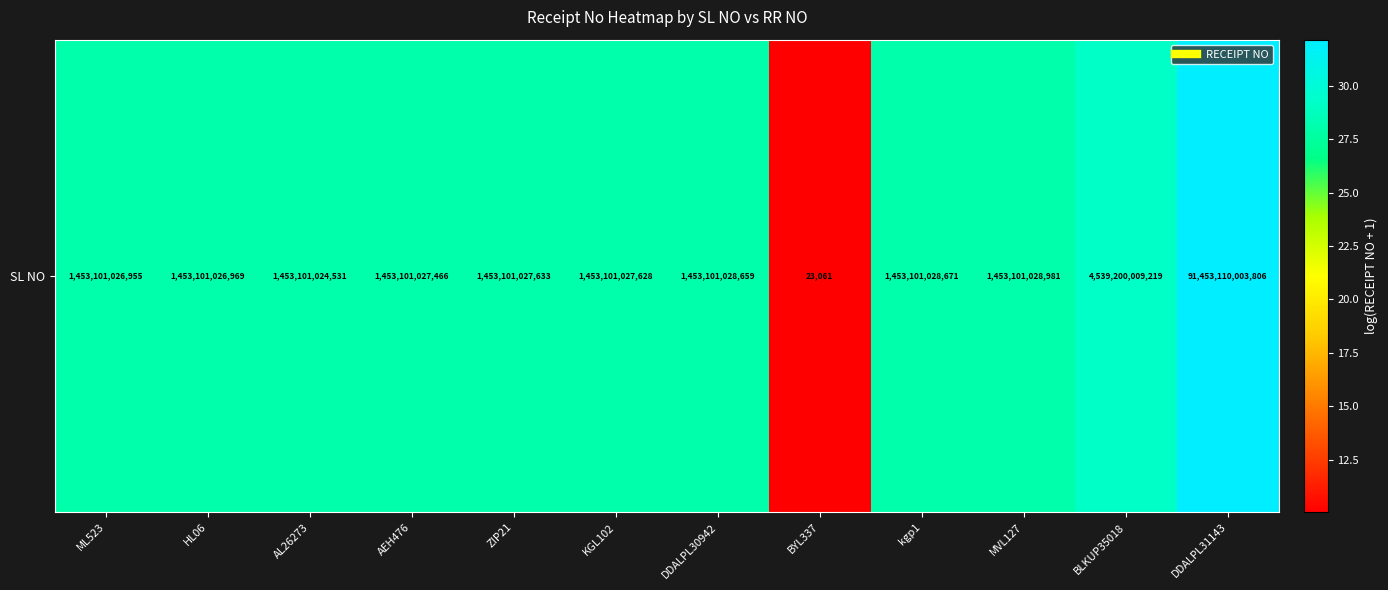

Approximately how many times larger is the value at HL06 compared to BLKUP35018?

1.0